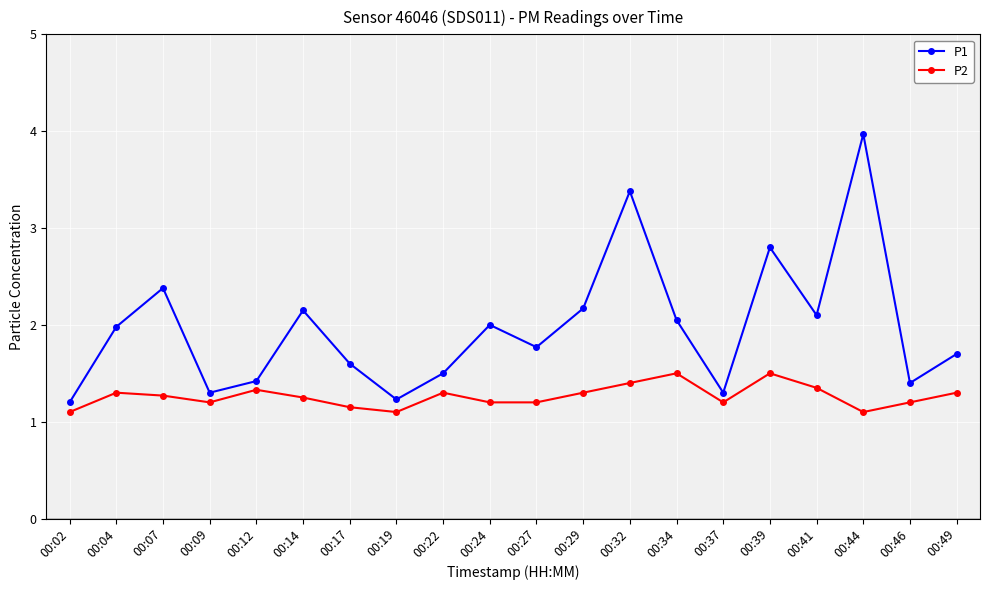

Which series changed the most between 00:29 and 00:49?

P1